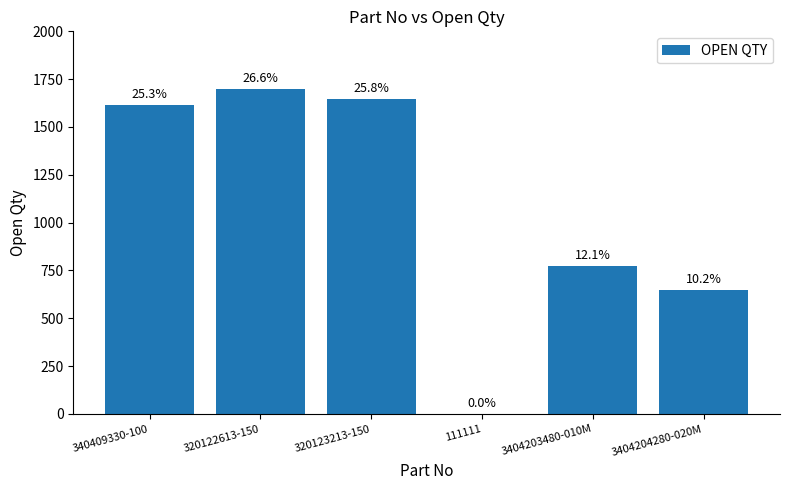

Is it true that the value at 111111 is 1?

False